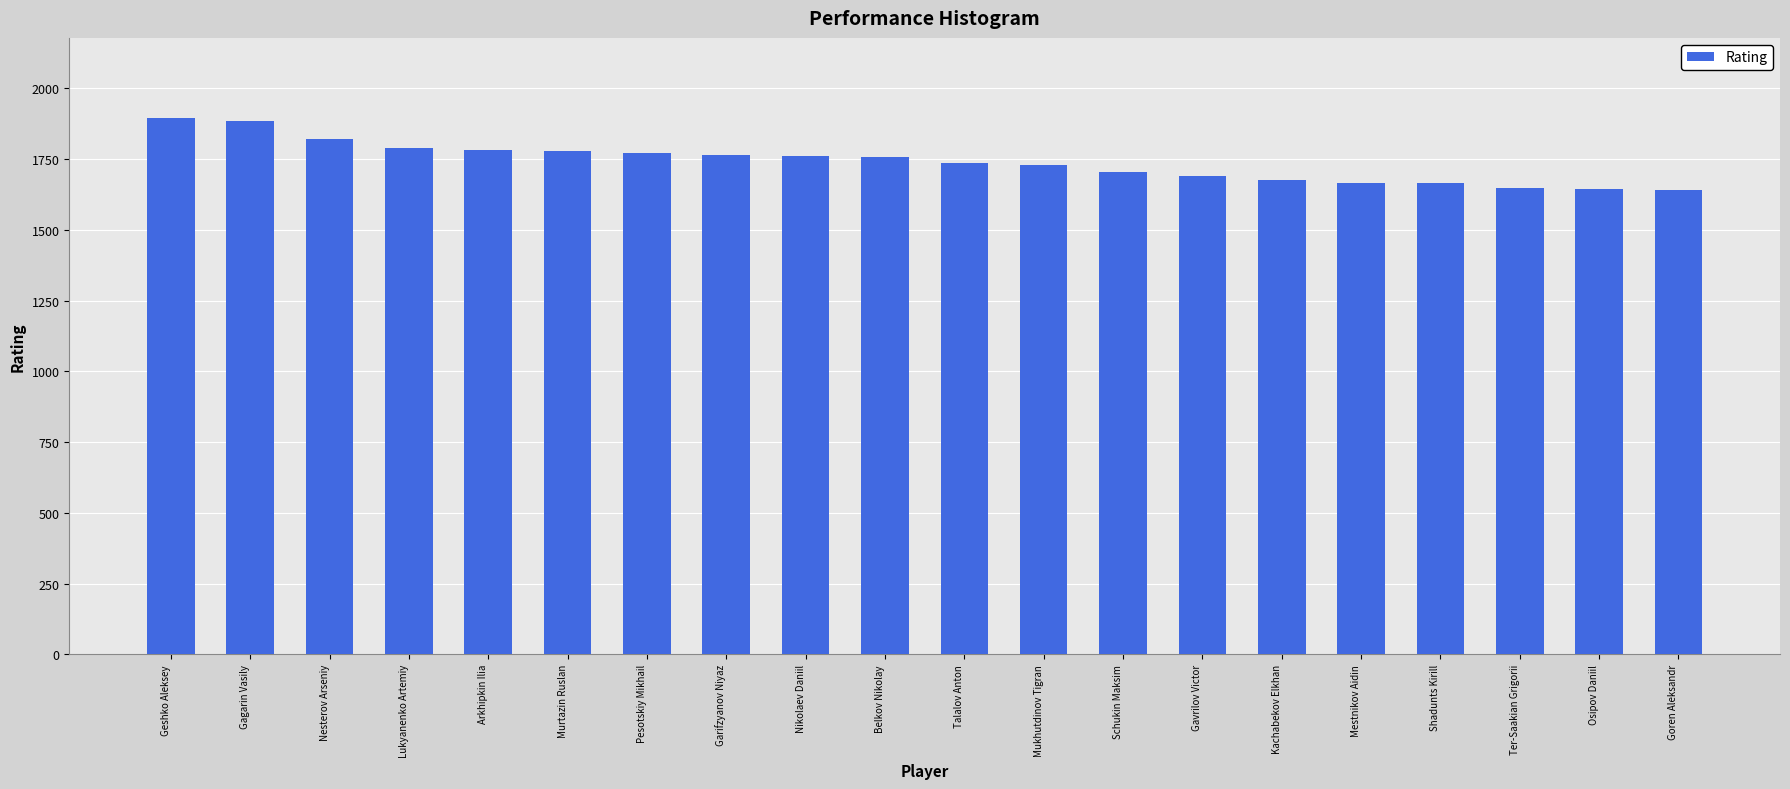

What is the smallest value displayed?

1641